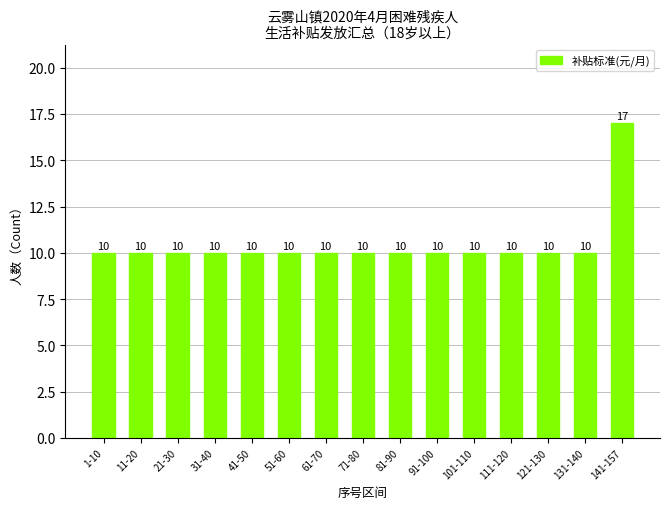

Reading left to right, what are all the values shown in this chart?

10	10	10	10	10	10	10	10	10	10	10	10	10	10	17